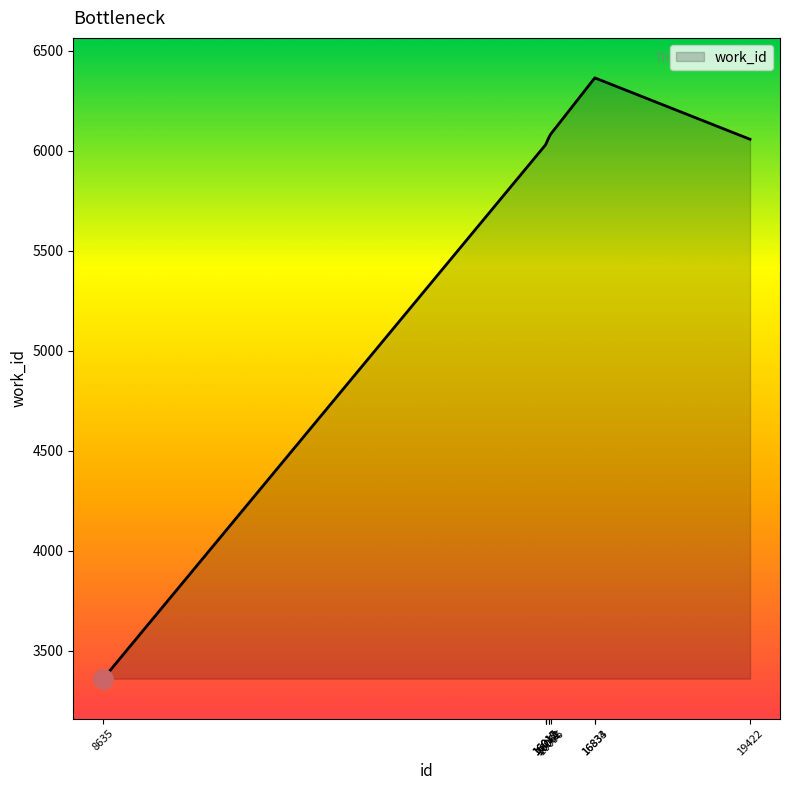

What is the minimum value shown in the chart?

3361